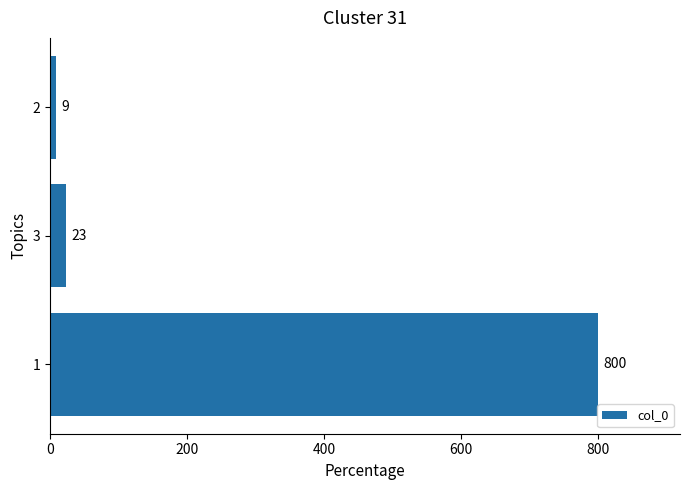

List the labels in order of value, smallest first.

2, 3, 1